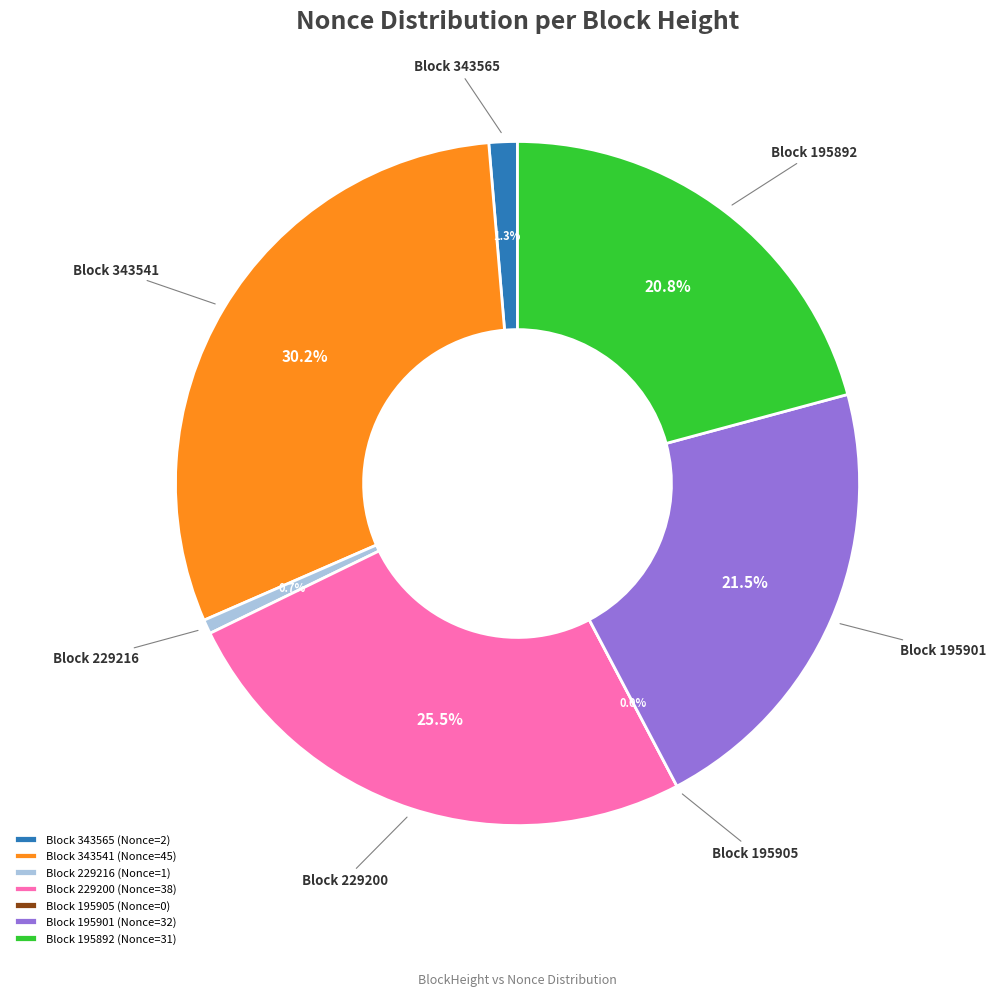

Which category has the smallest portion of the pie?

195905